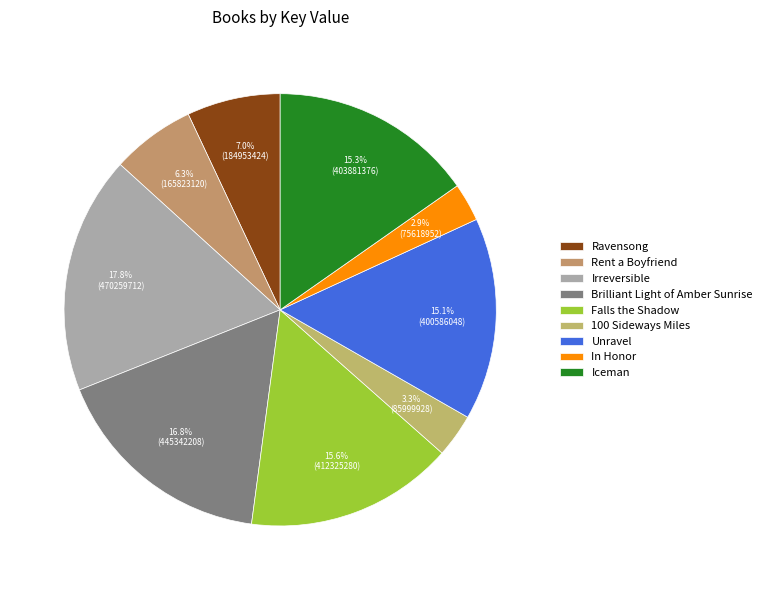

Do In Honor and Irreversible together represent more than half of the pie?

No